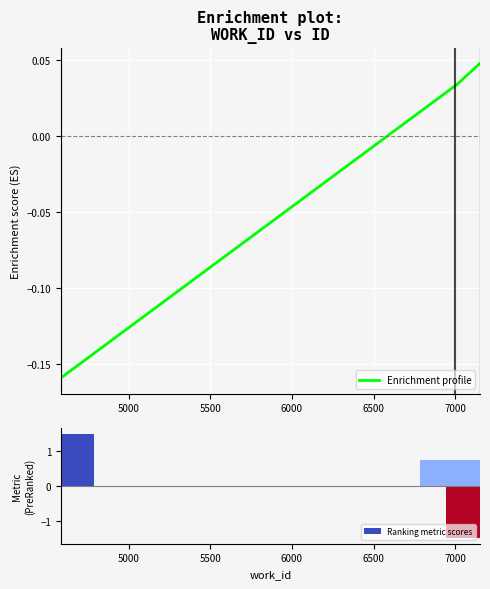

Rank the series by their maximum value, from highest to lowest.

Ranking metric scores, Enrichment profile